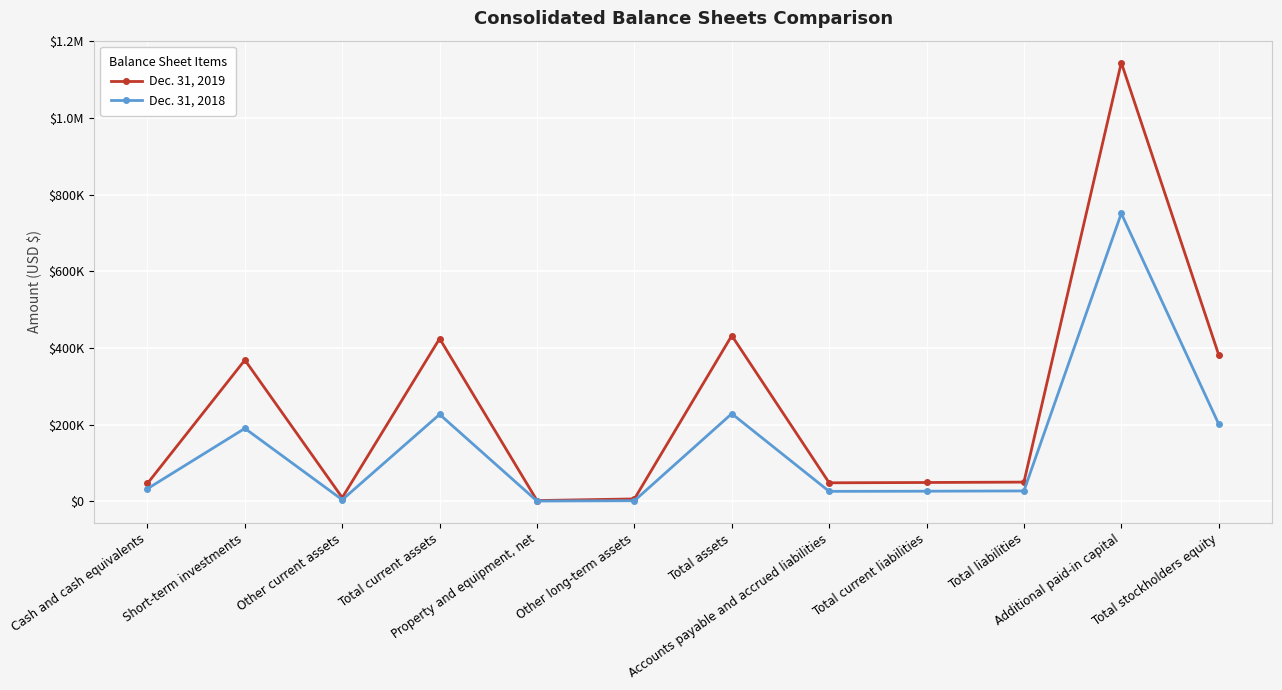

Is the value of Dec. 31, 2019 at Accounts payable and accrued liabilities greater than the value of Dec. 31, 2018 at Accounts payable and accrued liabilities?

Yes